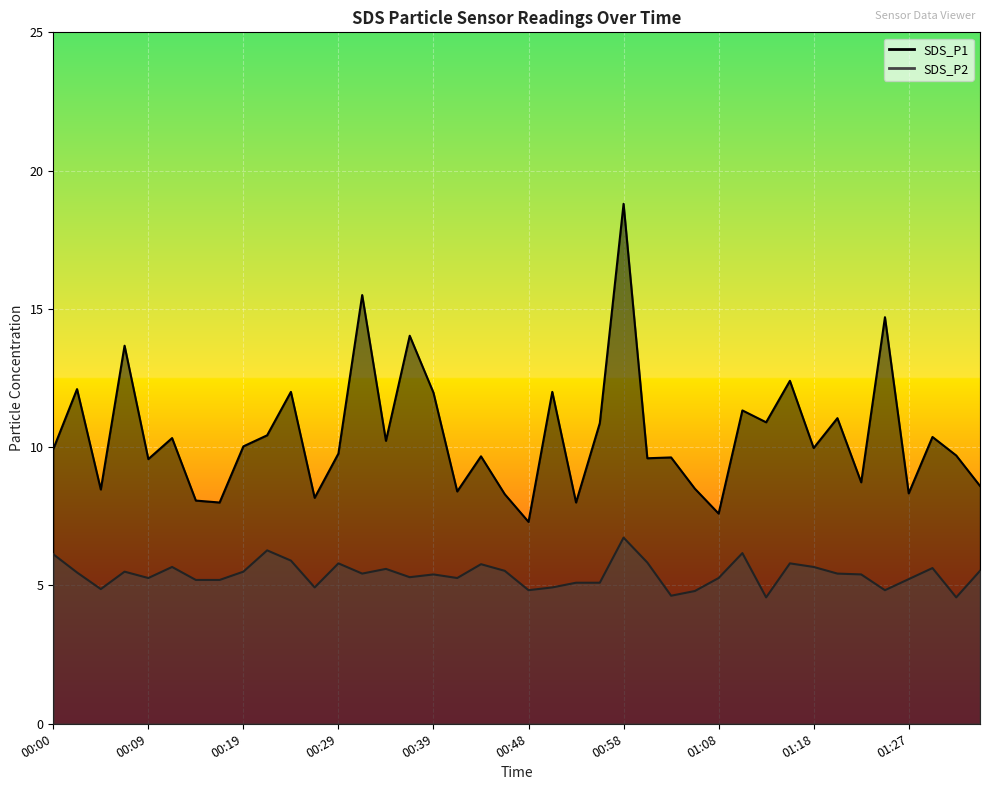

How many lines are shown in the chart?

2